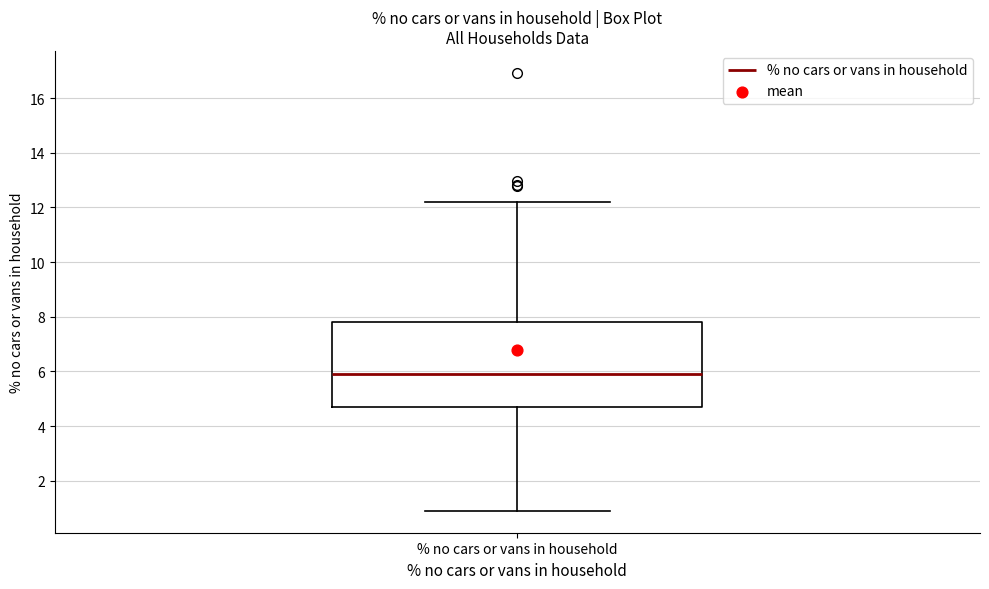

Where is the upper edge of the box for % no cars or vans in household on the y-axis? The values are not printed on the chart, so give them approximately, as read against the axis.

7.8